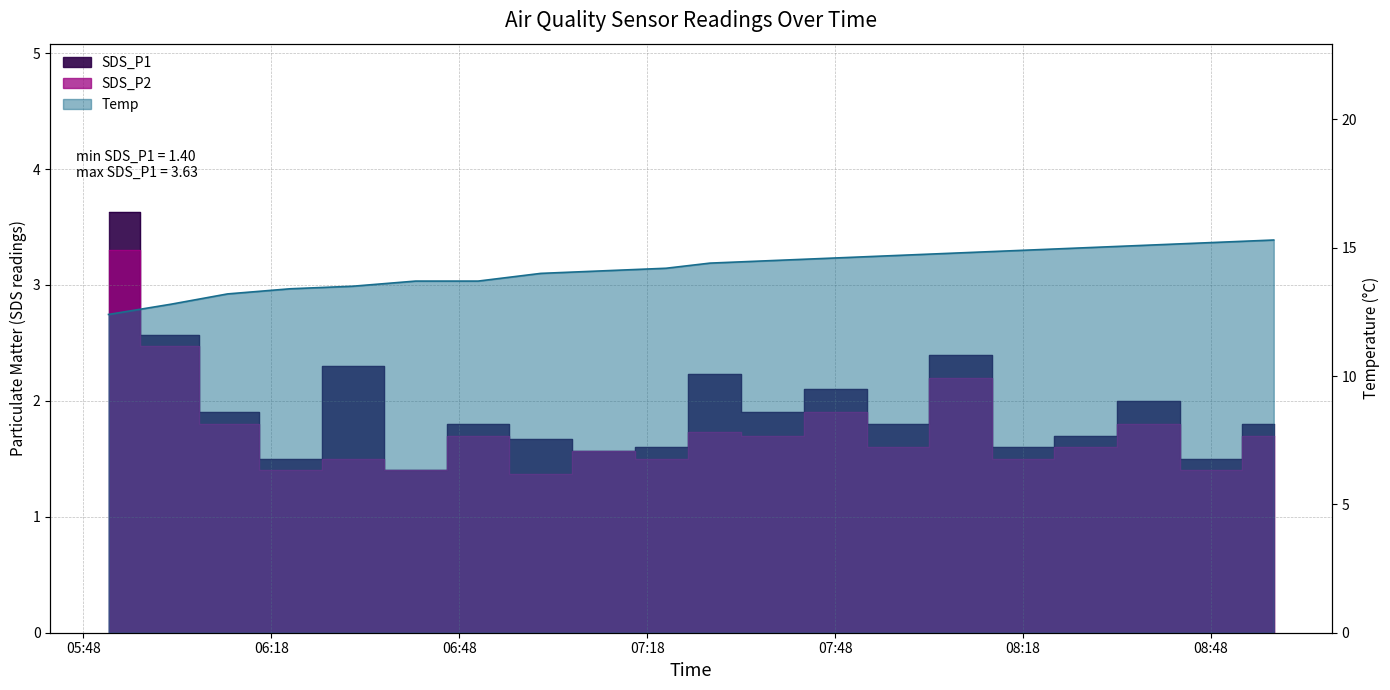

What is the difference between the second highest and second lowest values in the Temp series?

2.4